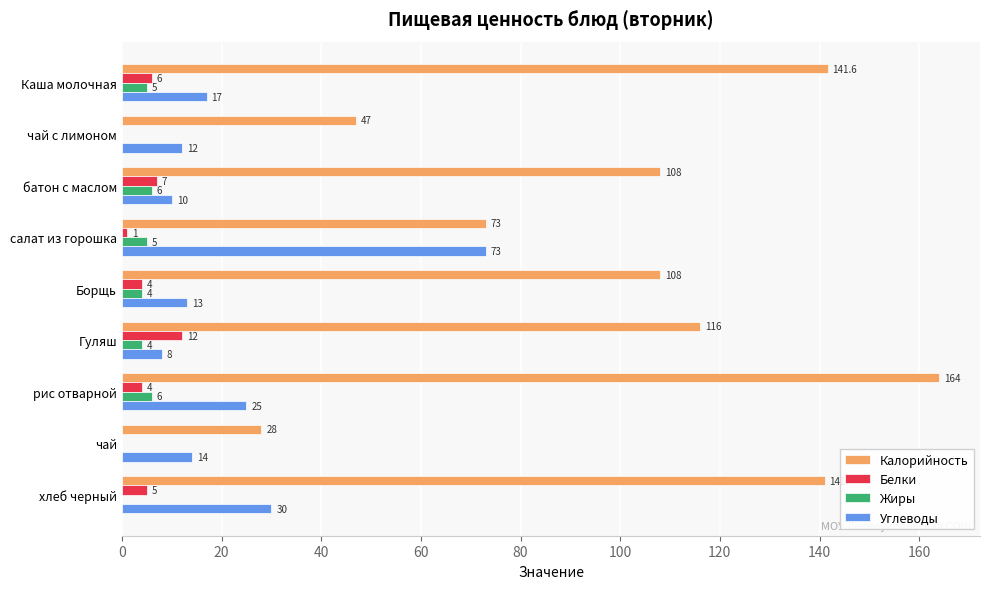

Count the number of categories in the chart.

9